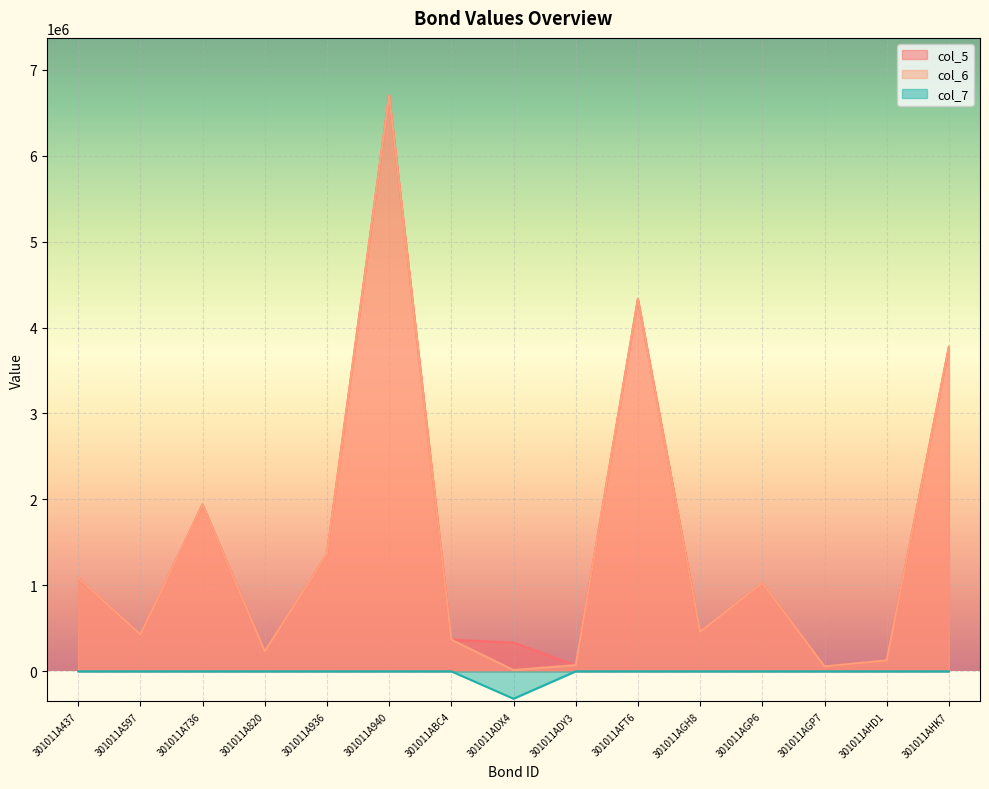

At which label does col_5 first exceed 461000?

301011A437